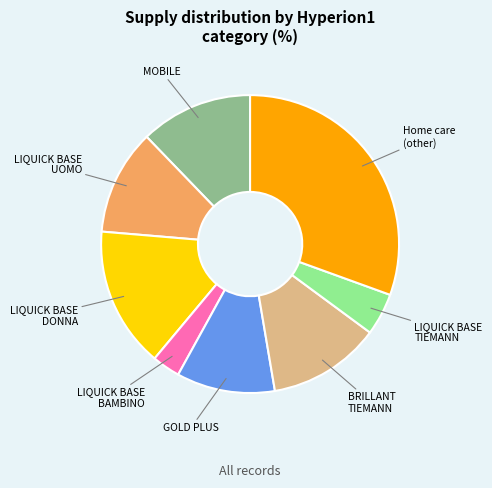

Does any single category account for the majority?

No